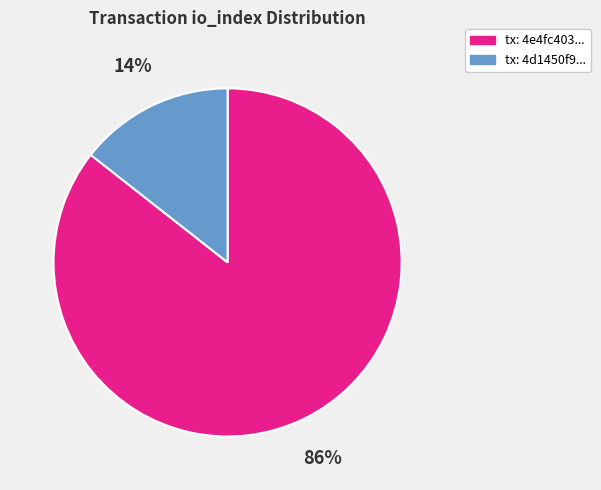

True or false: tx: 4e4fc403... accounts for 86% of the total.

True